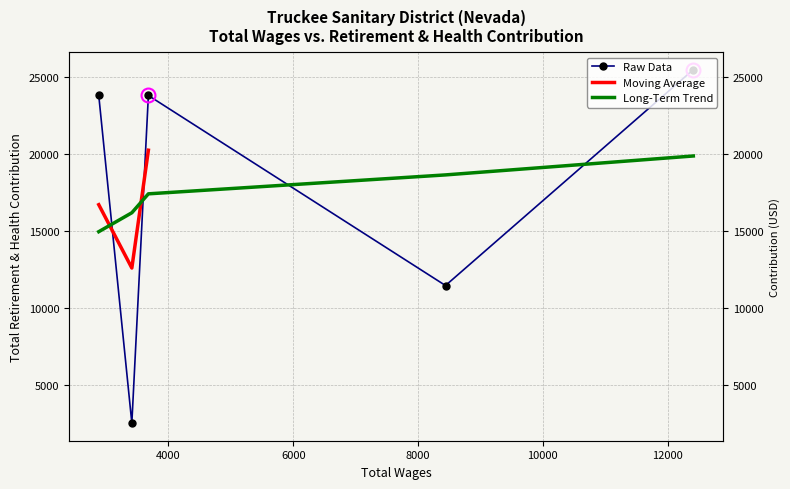

What is the difference between the second highest and second lowest values?

12334